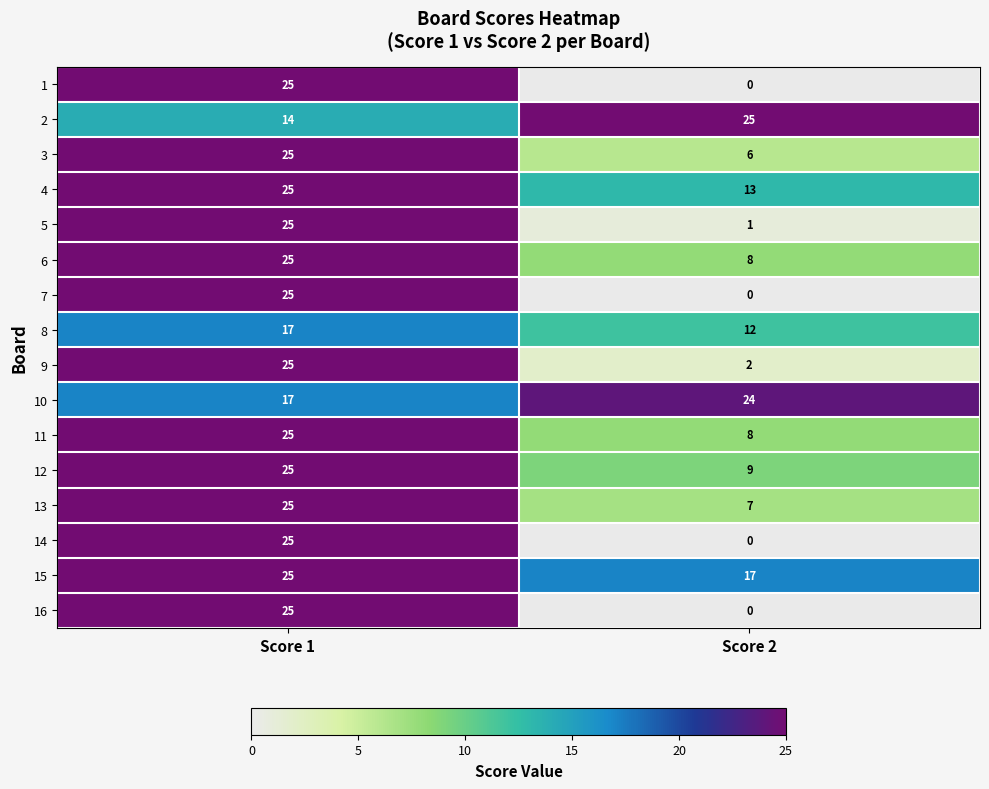

What is the total value across all series at Score 1?

373